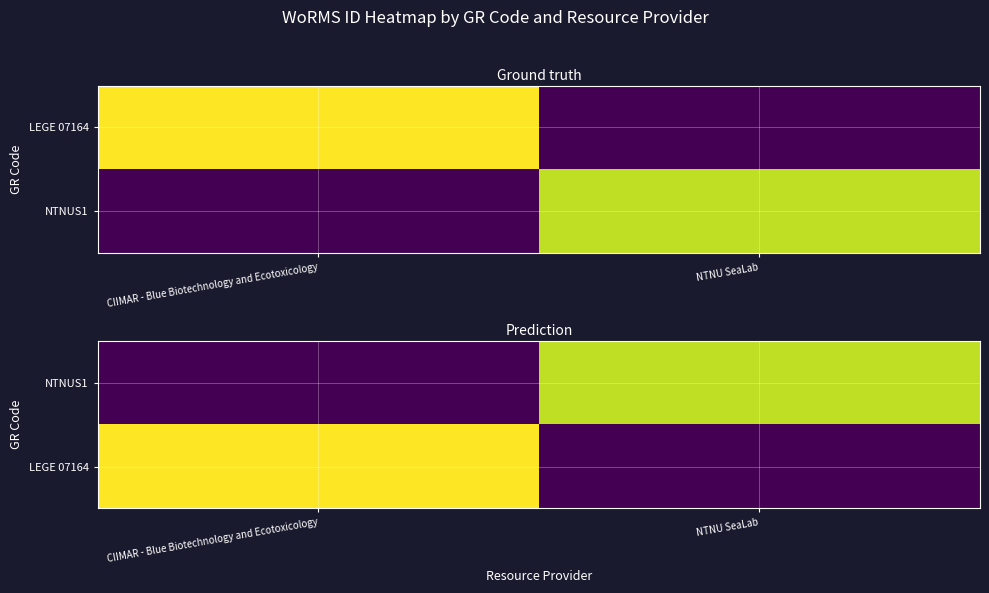

List the series in order of their overall mean, highest first.

LEGE 07164, NTNUS1